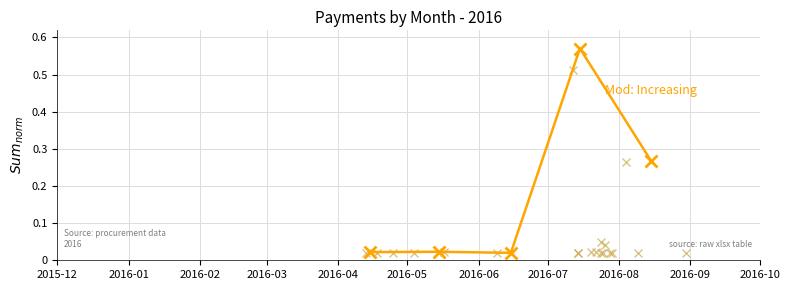

What is the sum of all values?

0.9